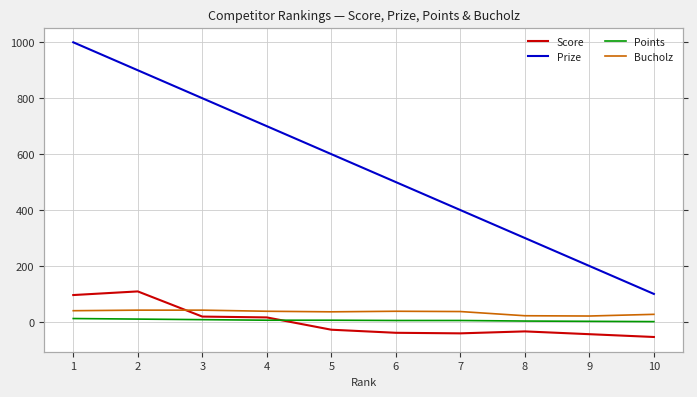

Is it true that Bucholz equals 38 at 6?

True